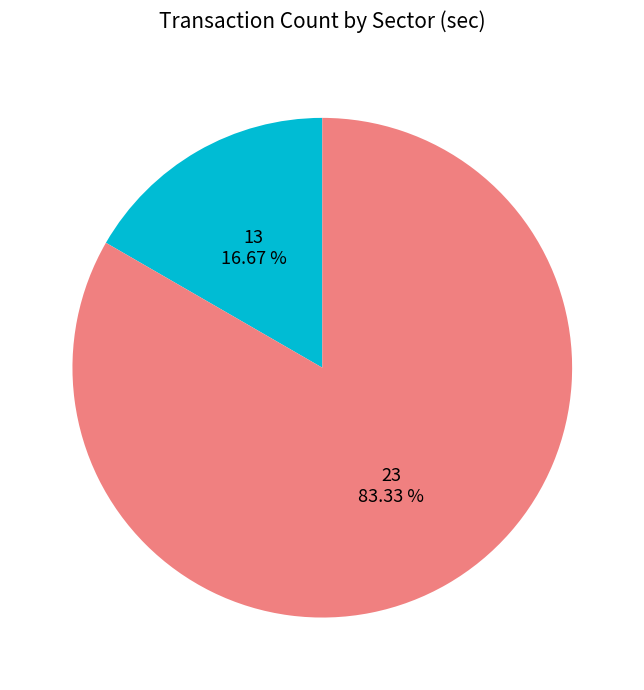

Is there a majority slice in this chart?

Yes